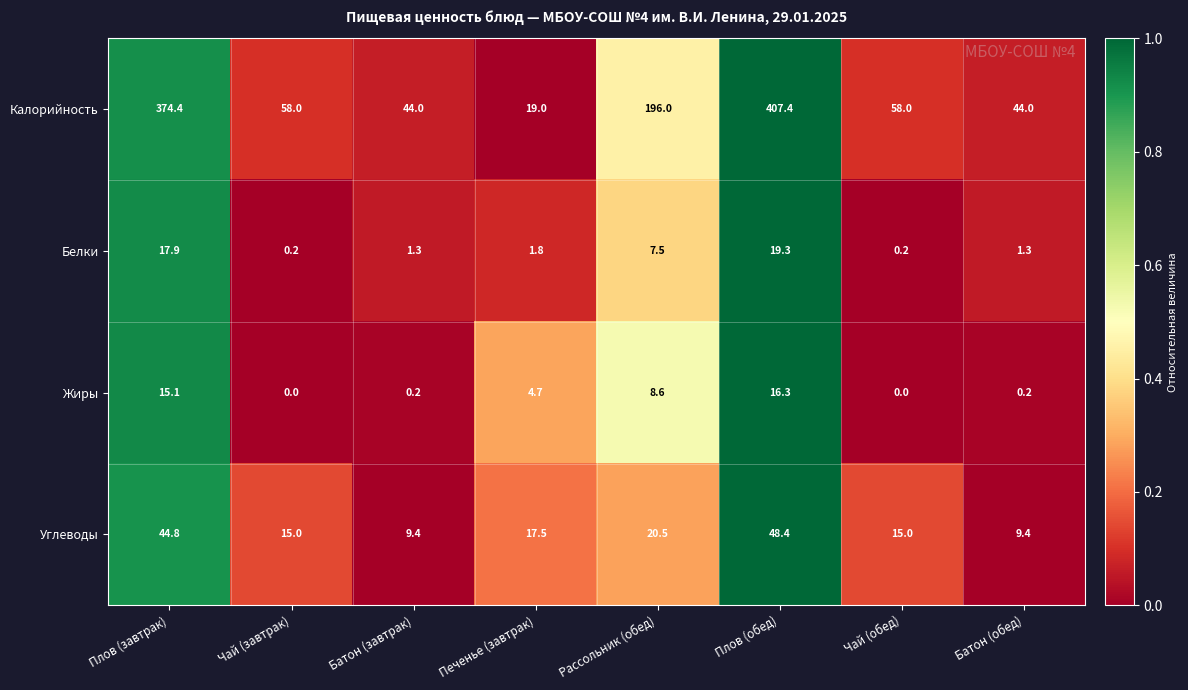

The value of Калорийность at Плов (обед) is 148.1. True or false?

False